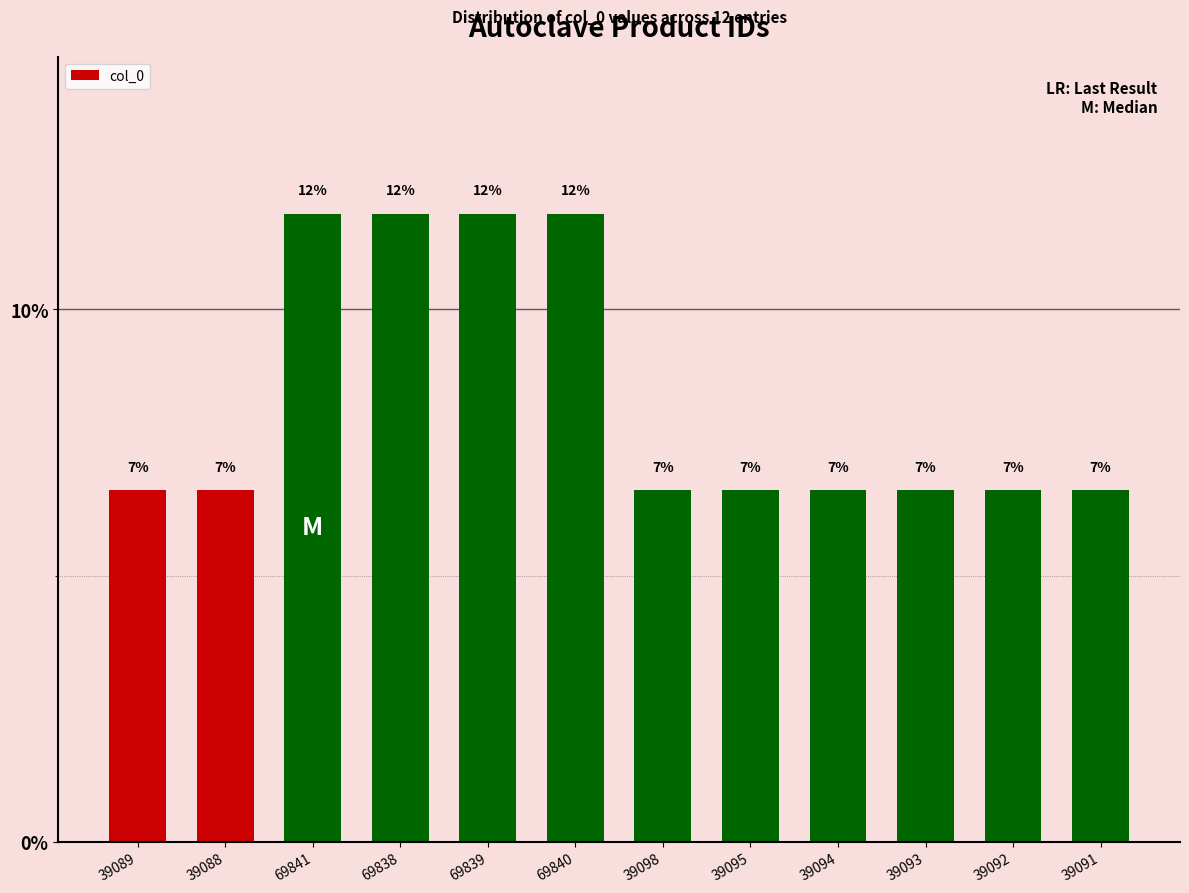

List the labels in order of value, smallest first.

39088, 39089, 39091, 39092, 39093, 39094, 39095, 39098, 69838, 69839, 69840, 69841